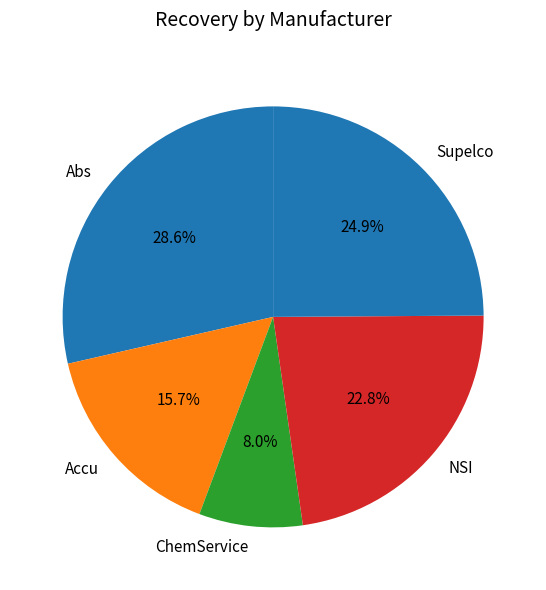

What percentage is the Abs slice, to the nearest percent?

29%